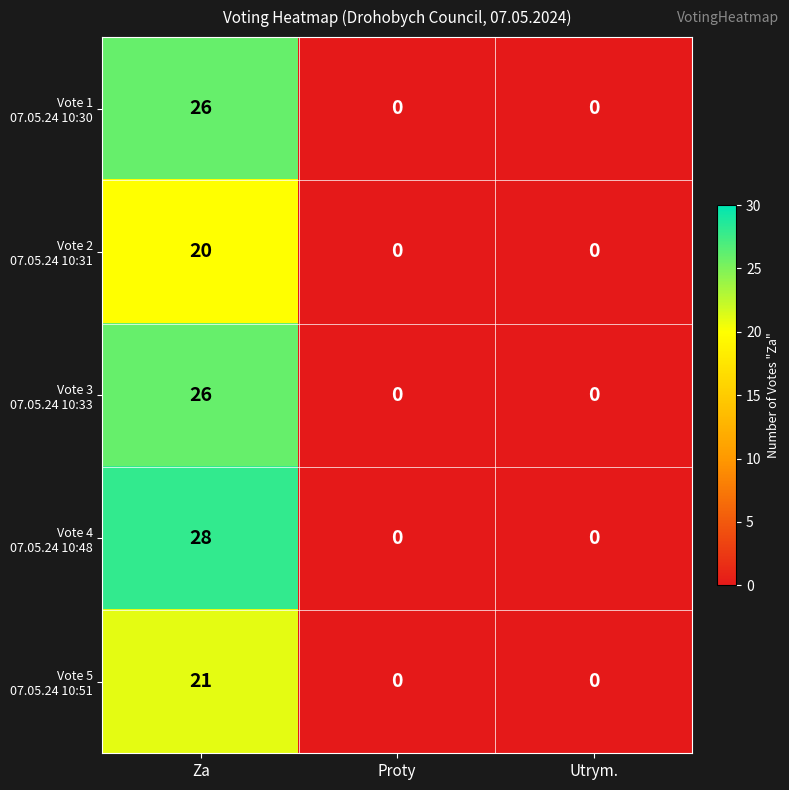

What is the spread (max minus min) of values at Za?

8